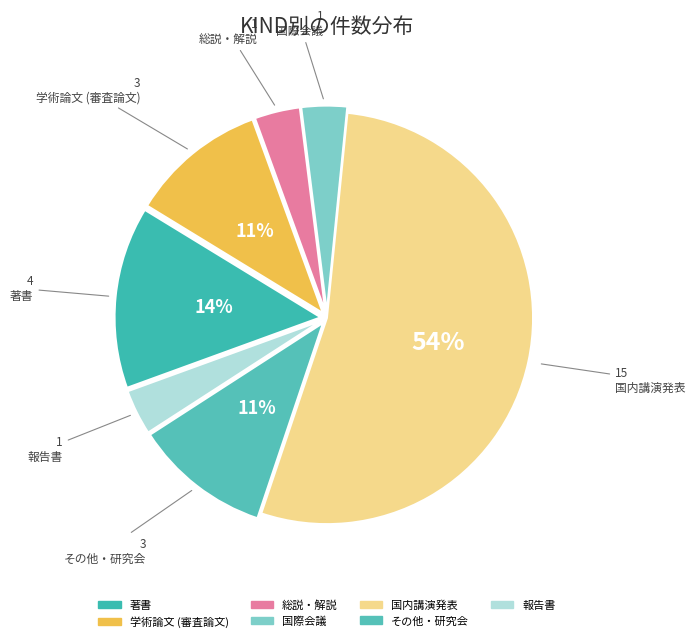

Which category has the biggest portion of the pie?

国内講演発表